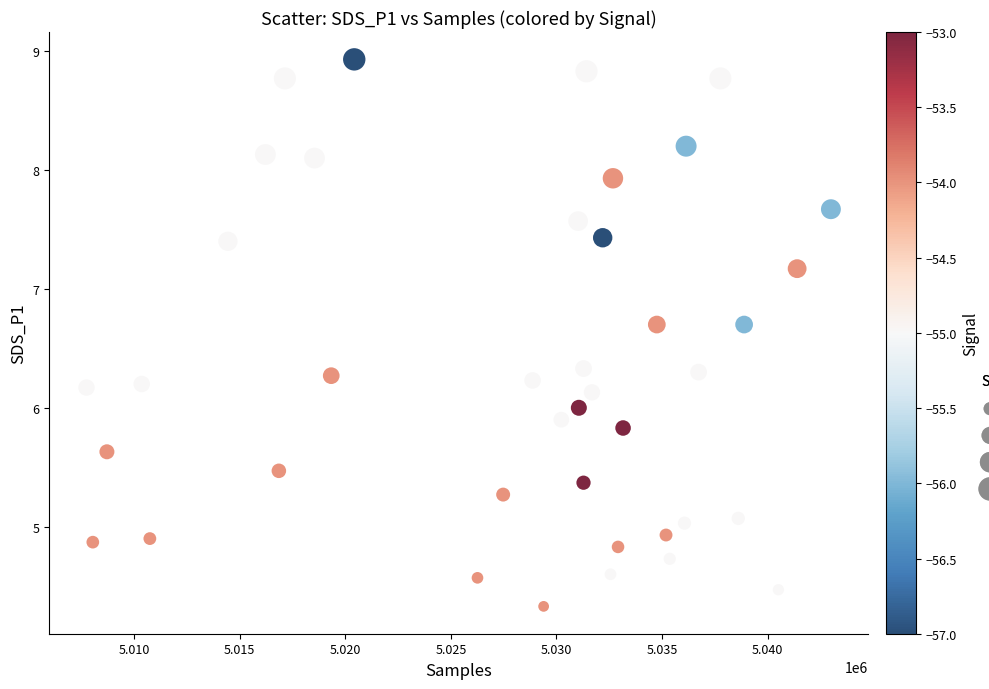

What is the range of Y values (max minus min)?

4.6